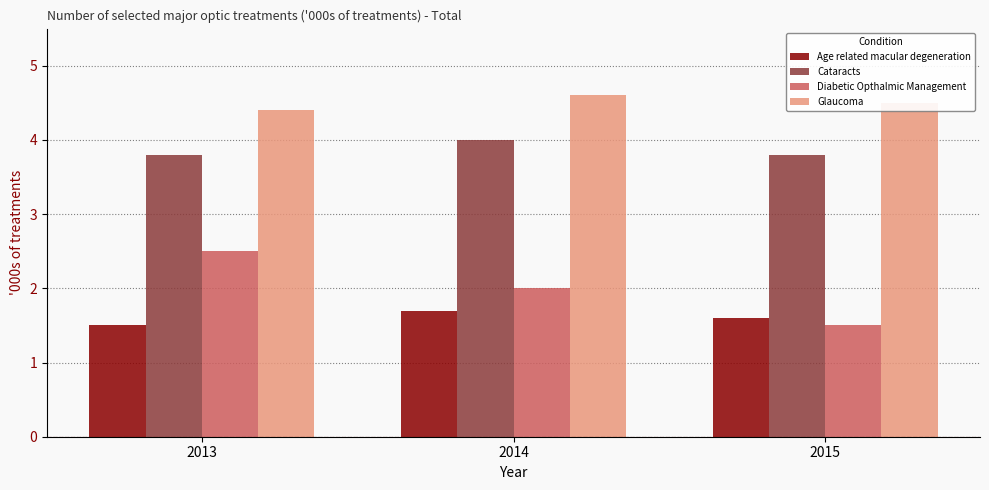

Which category has the highest value in the Age related macular degeneration series?

2014